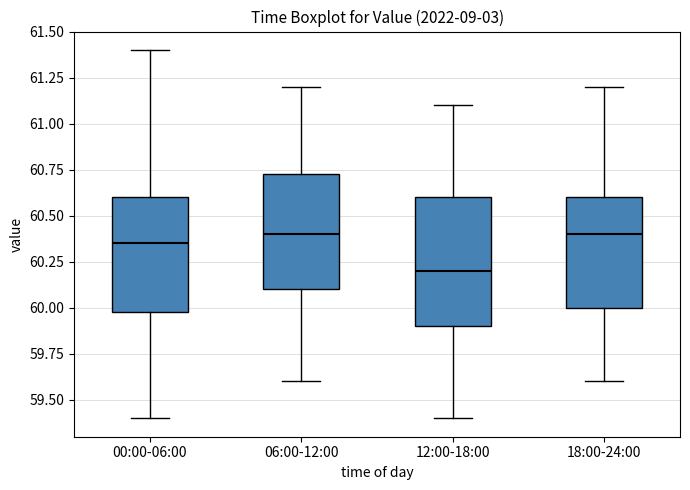

Reading left to right, read every box against the y-axis: the position of its median line, the range the box covers, and the ends of its whiskers. The values are not printed on the chart, so give them approximately, as read against the axis.

00:00-06:00: median 60.35, box 60.00 to 60.60, whiskers 59.40 to 61.40
06:00-12:00: median 60.40, box 60.10 to 60.75, whiskers 59.60 to 61.20
12:00-18:00: median 60.20, box 59.90 to 60.60, whiskers 59.40 to 61.10
18:00-24:00: median 60.40, box 60.00 to 60.60, whiskers 59.60 to 61.20